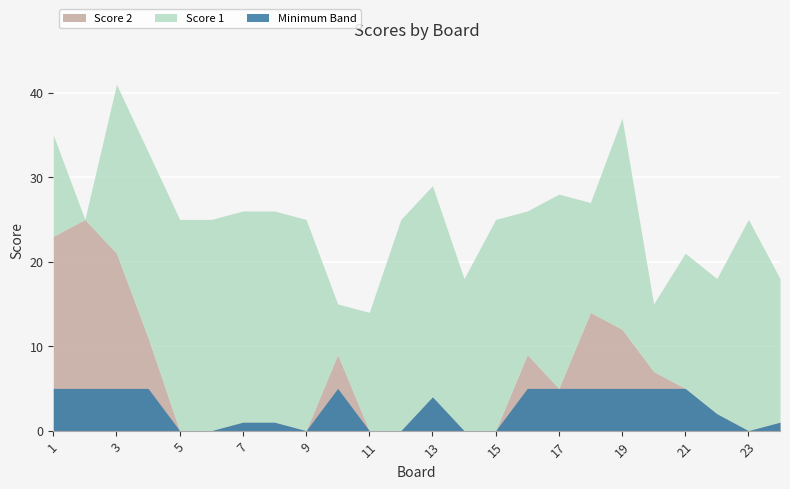

What is the difference between the Score 2 values at 18 and 11?

14